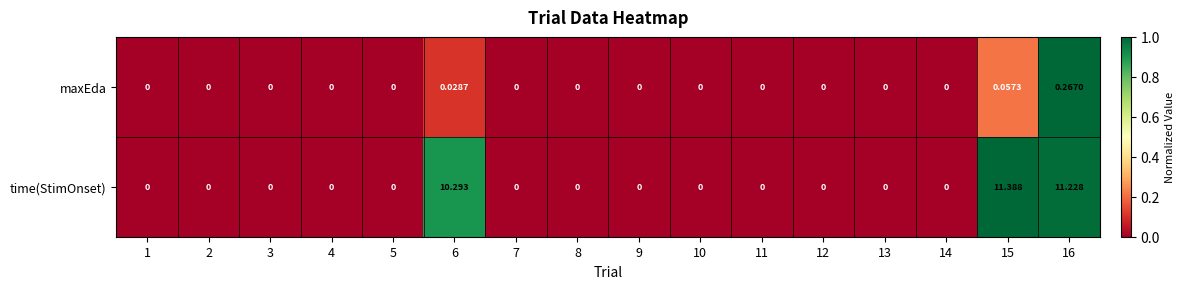

Count the number of data series in this chart.

2